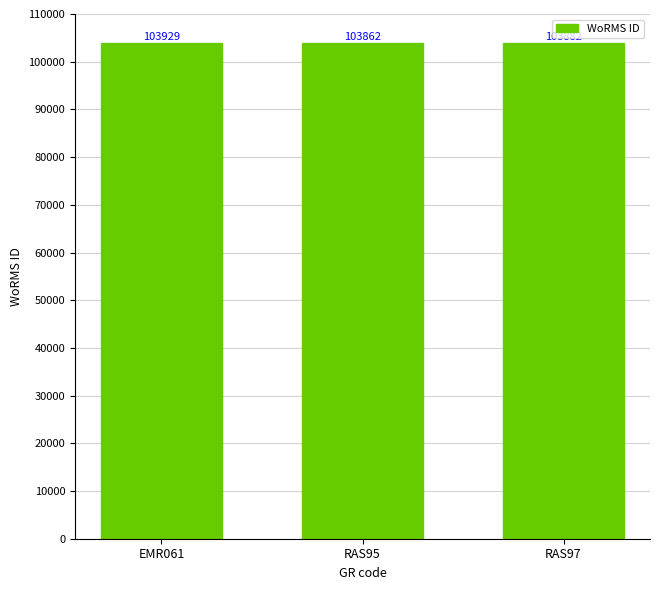

List the labels in order of value, smallest first.

RAS95, RAS97, EMR061